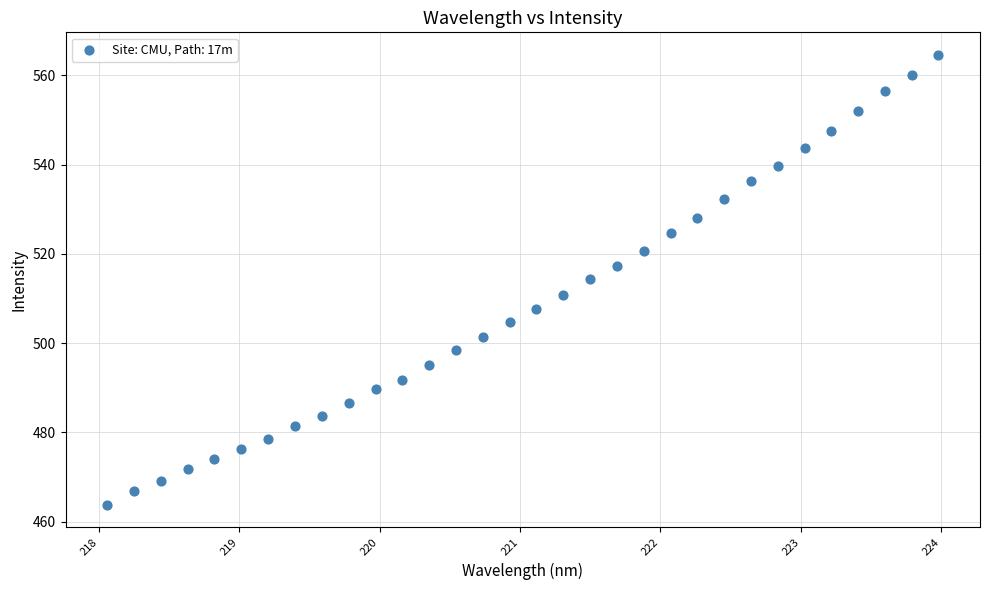

What is the range of Y values (max minus min)?

100.8